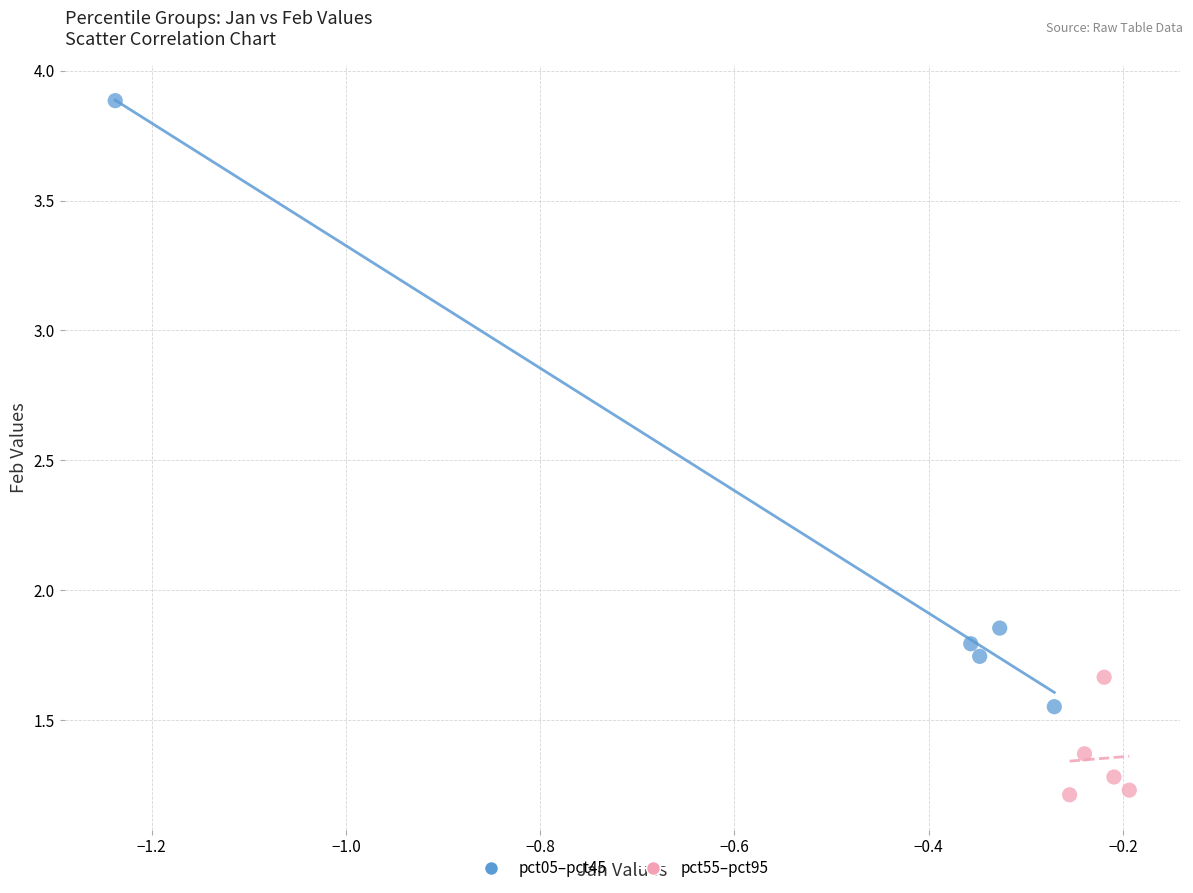

Which series has the largest Y range (max minus min)?

pct05–pct45